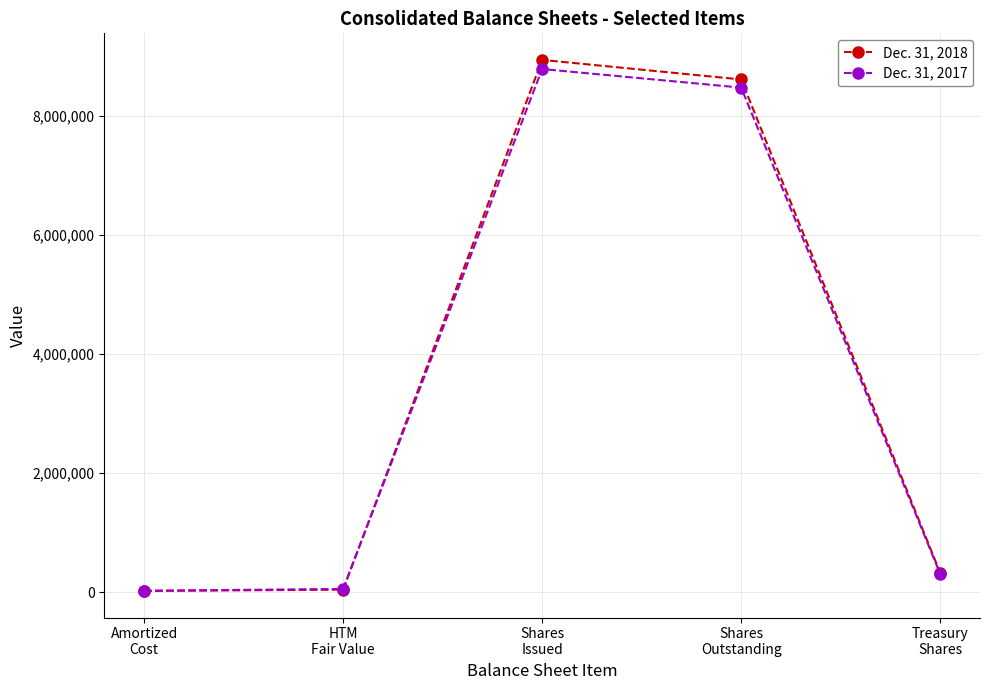

List the series in order of their peak value, lowest first.

Dec. 31, 2017, Dec. 31, 2018